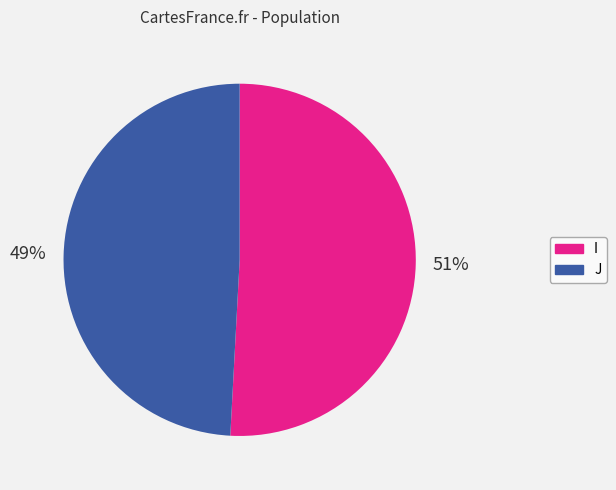

Rank the categories by value from lowest to highest.

J, I